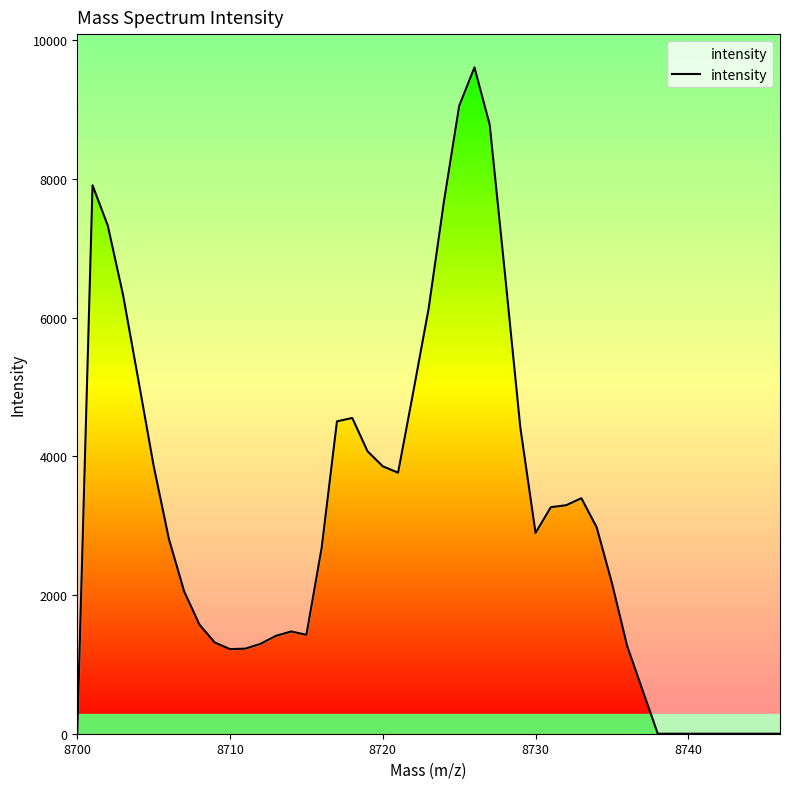

The chart shows a value of 1972 at 22. True or false?

False